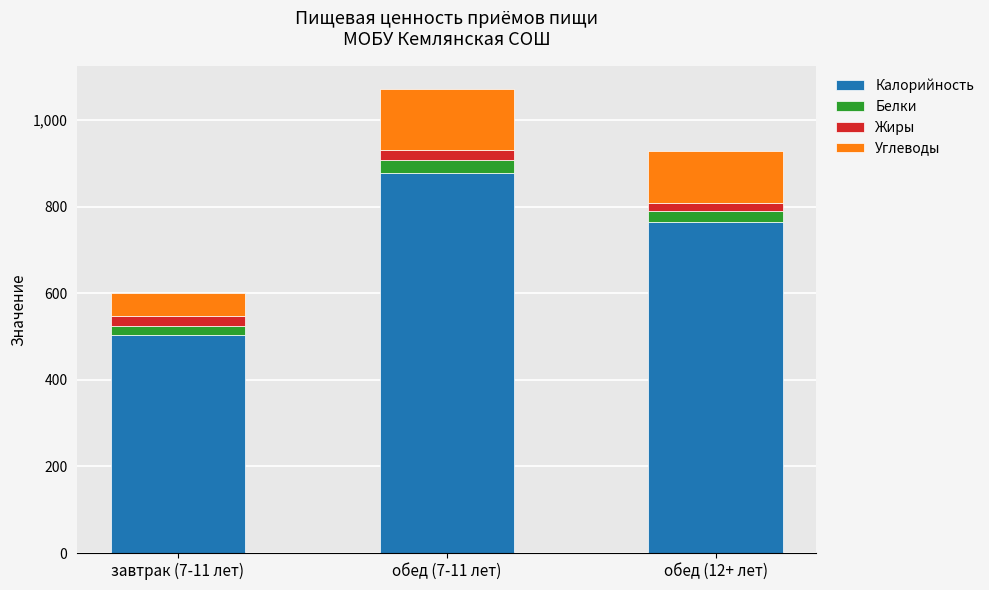

At which category is the sum across all series the highest?

обед (7-11 лет)